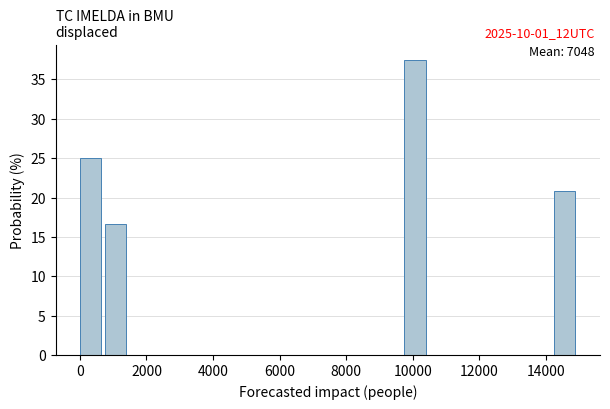

Around what value on the x-axis is the tallest bar? Give the approximate position of its centre, as read against the axis.

10000